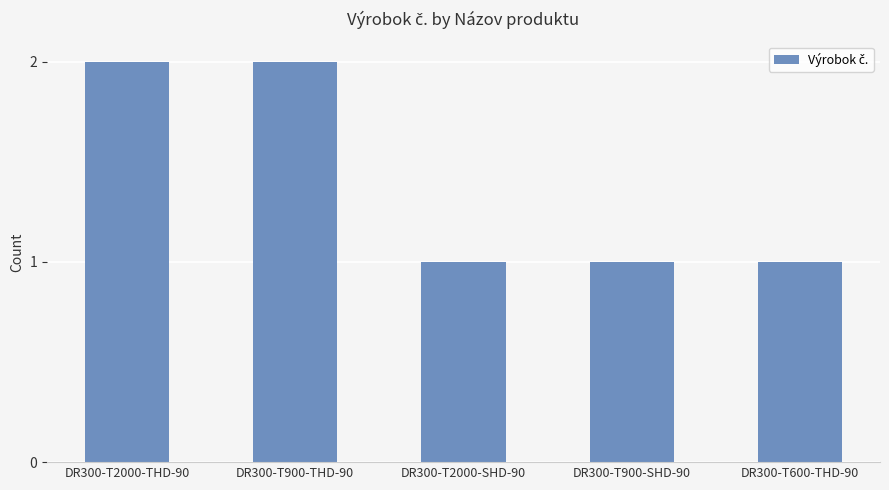

What is the change in value from DR300-T2000-THD-90 to DR300-T900-SHD-90?

-1